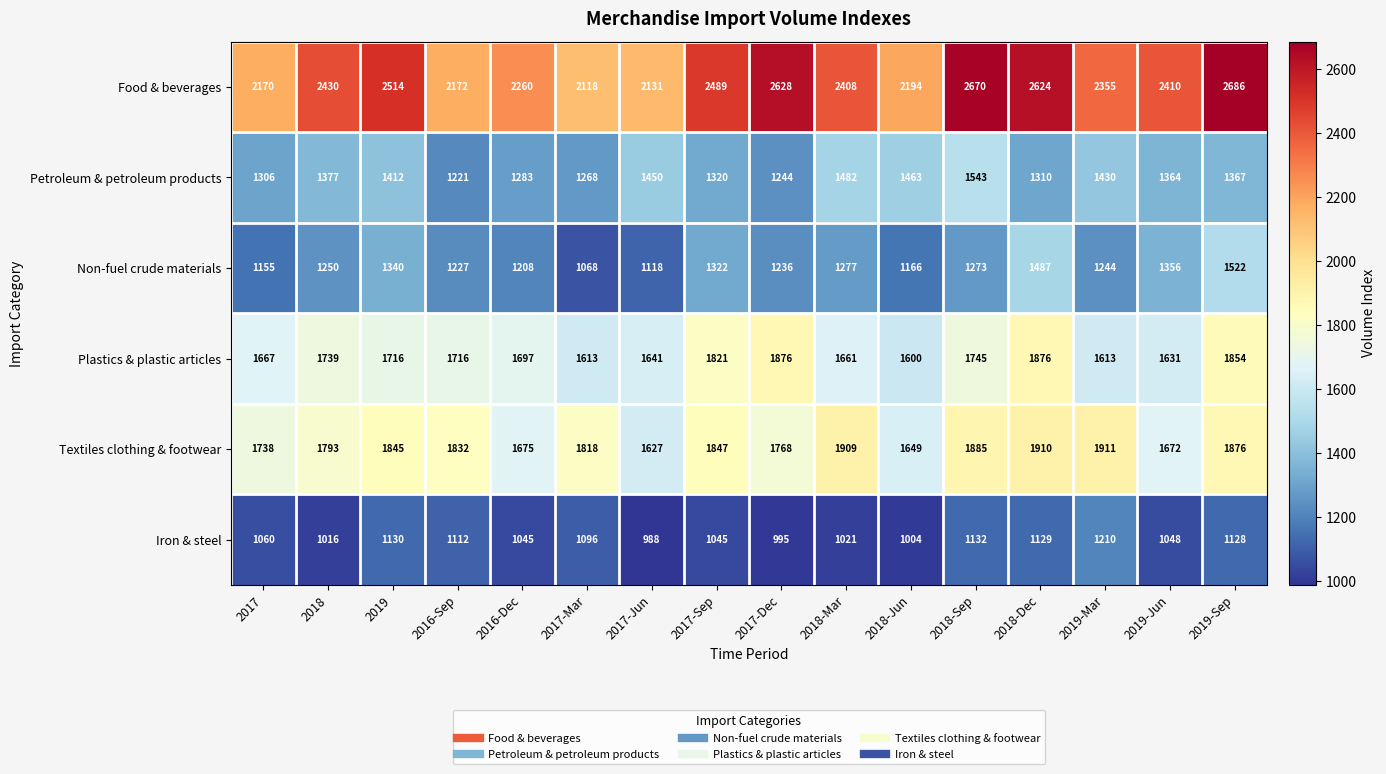

What is the sum of all Textiles clothing & footwear values?

28755